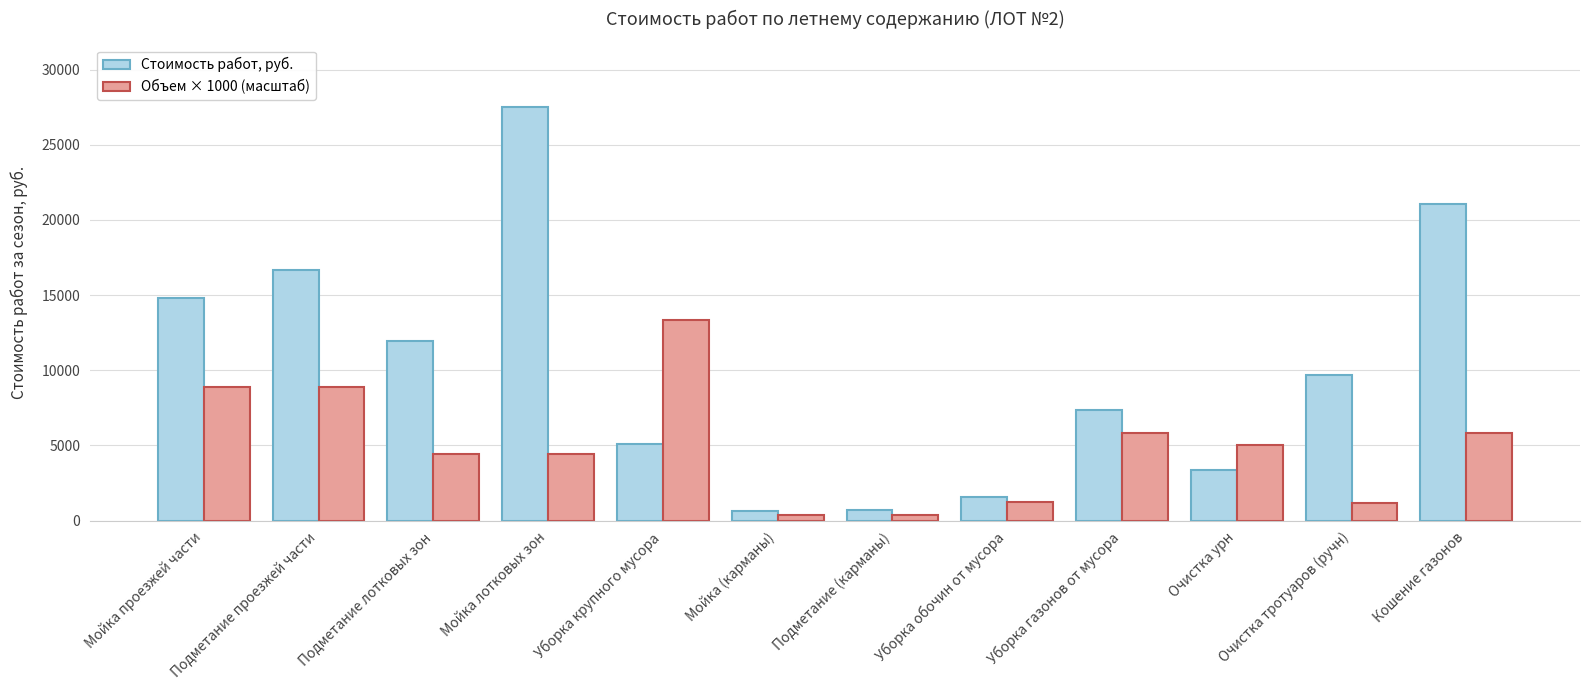

Which category has the highest value across all series?

Мойка лотковых зон